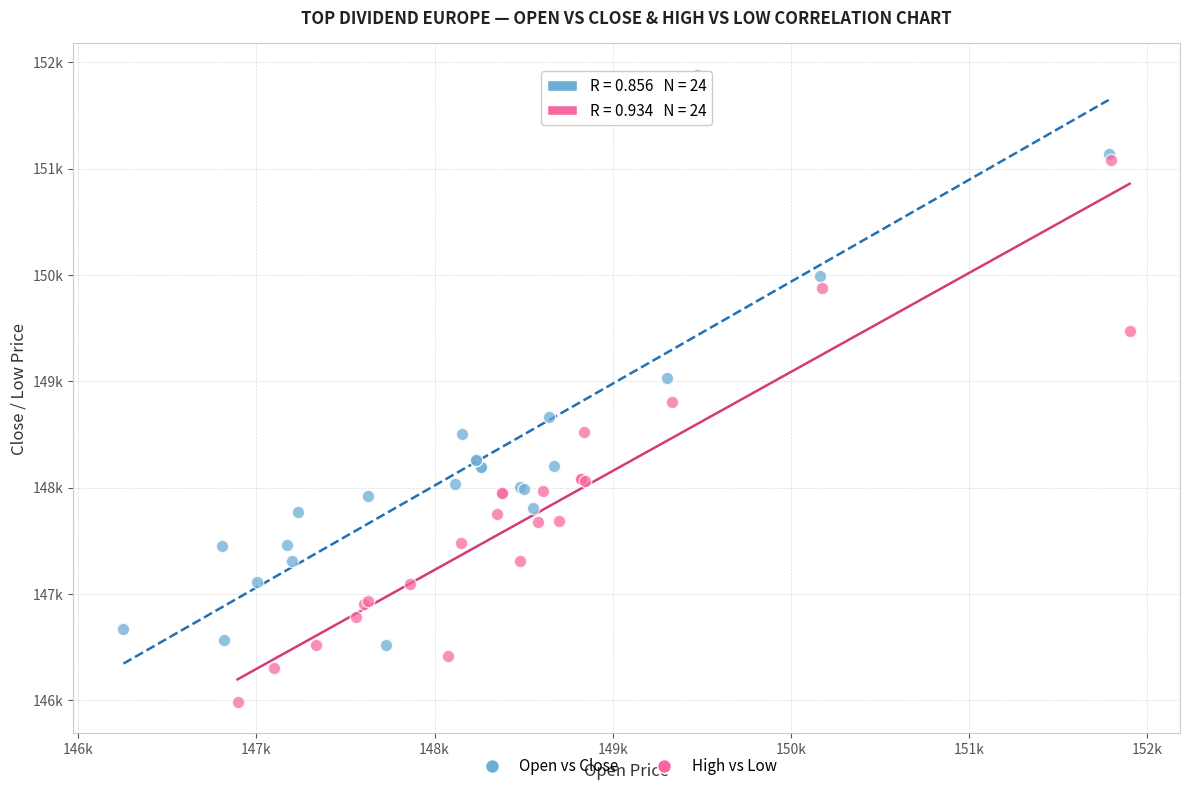

What are all the series names shown in the legend?

Open vs Close, High vs Low